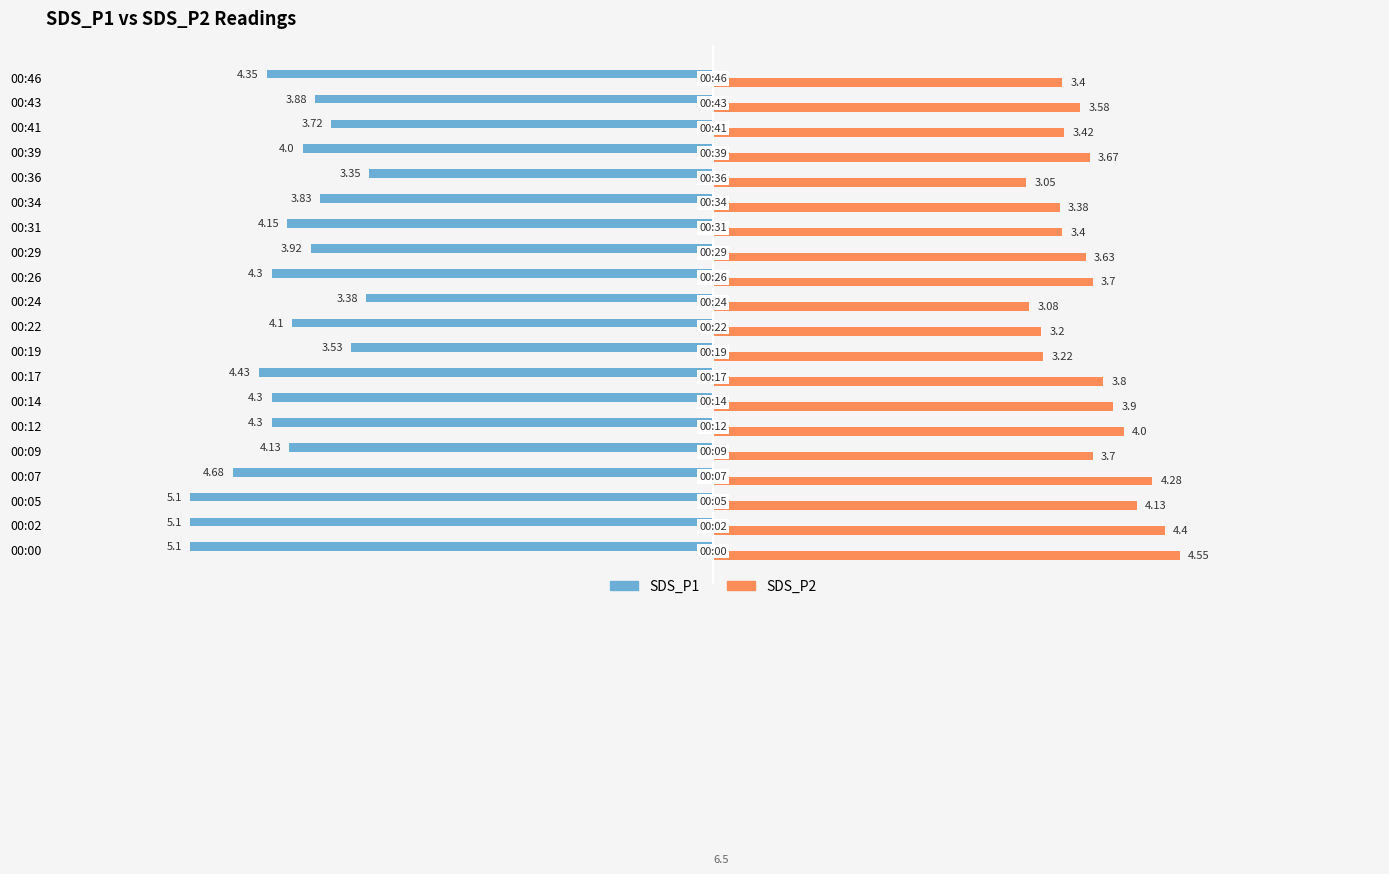

What is the smallest value displayed?

-5.1